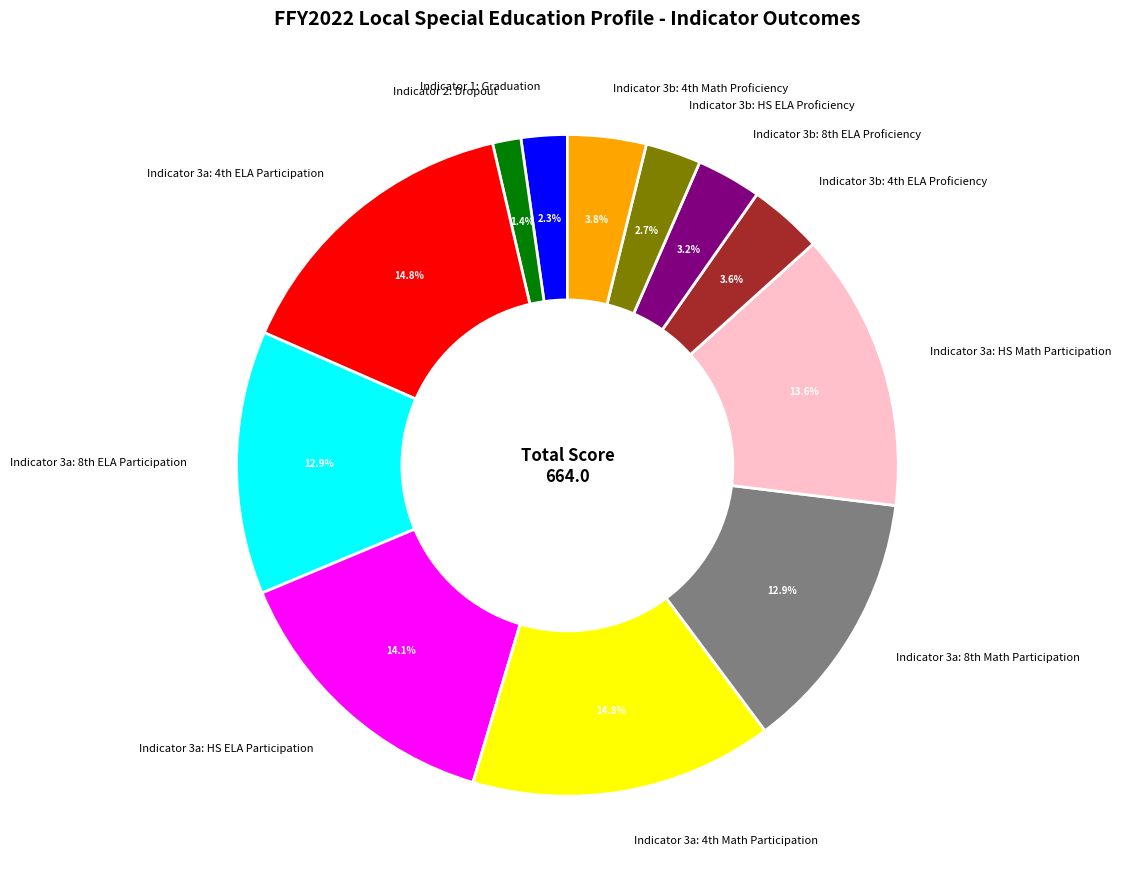

How many slices are in this pie chart?

12